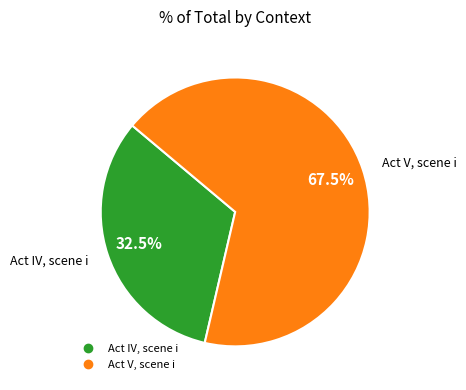

Which category has the biggest portion of the pie?

Act V, scene i